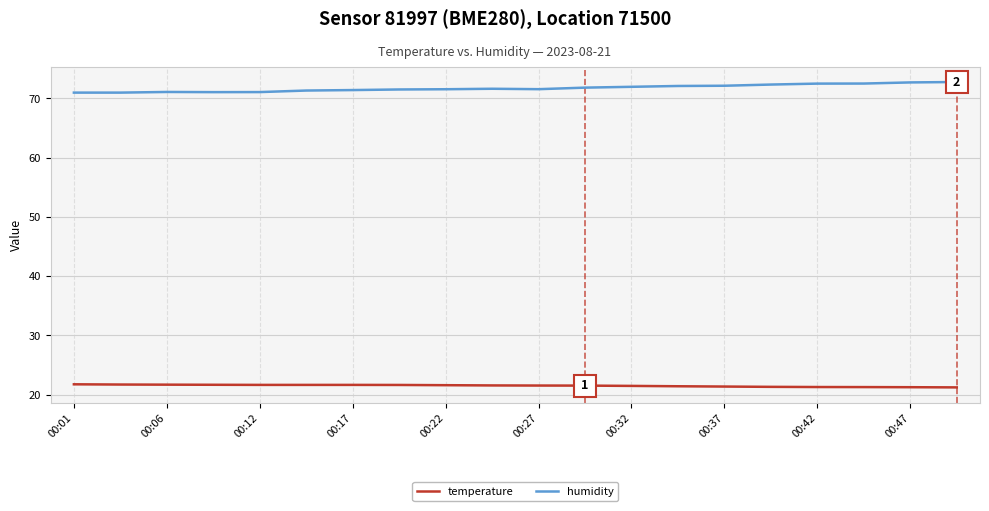

What is the difference between the maximum and second lowest values in the temperature series?

0.5